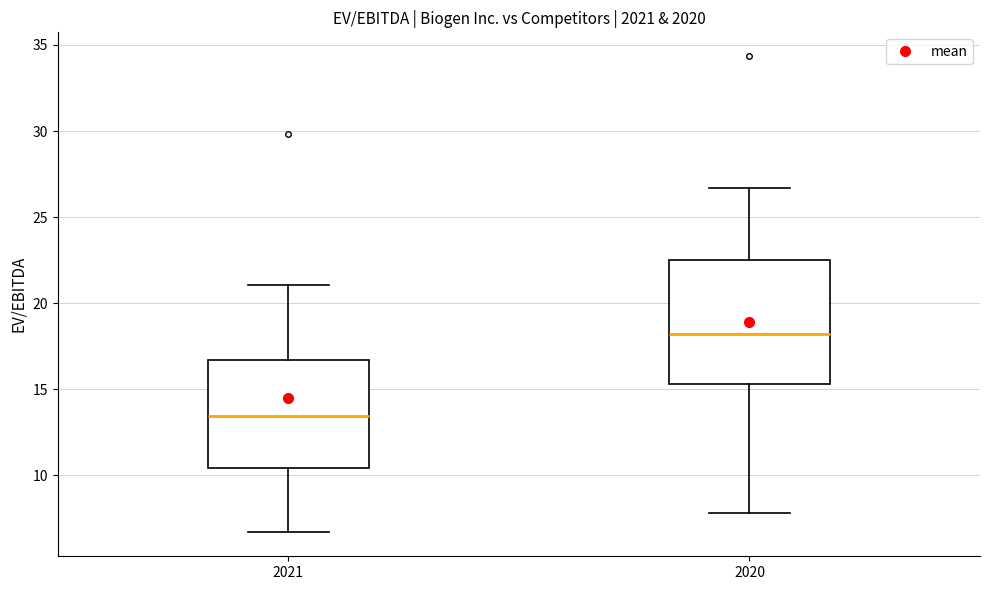

Reading left to right, read every box against the y-axis: the position of its median line, the range the box covers, and the ends of its whiskers. The values are not printed on the chart, so give them approximately, as read against the axis.

2021: median 13.5, box 10.5 to 16.5, whiskers 6.5 to 21.0
2020: median 18.0, box 15.5 to 22.5, whiskers 8.0 to 26.5